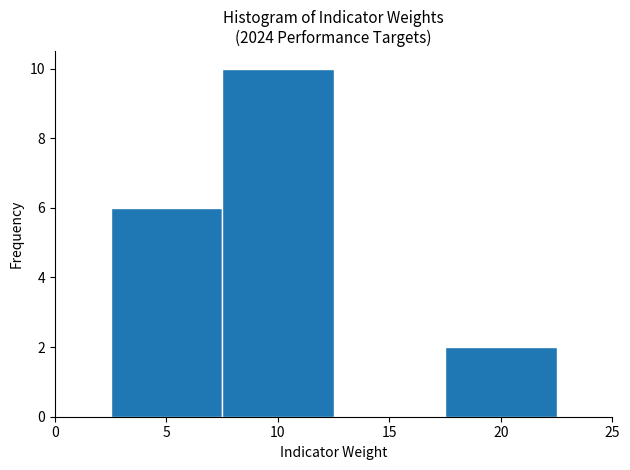

Reading left to right, transcribe this chart: for each bar, give the range it covers on the x-axis and its height. The values are not printed on the chart, so give them approximately, as read against the axis.

2.5 to 7.5: 6
7.5 to 12.5: 10
12.5 to 17.5: 0
17.5 to 22.5: 2